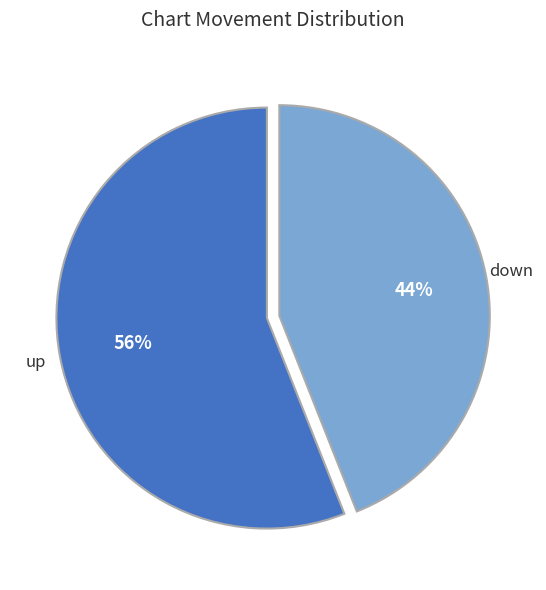

Combined, do up and down account for over 50%?

Yes